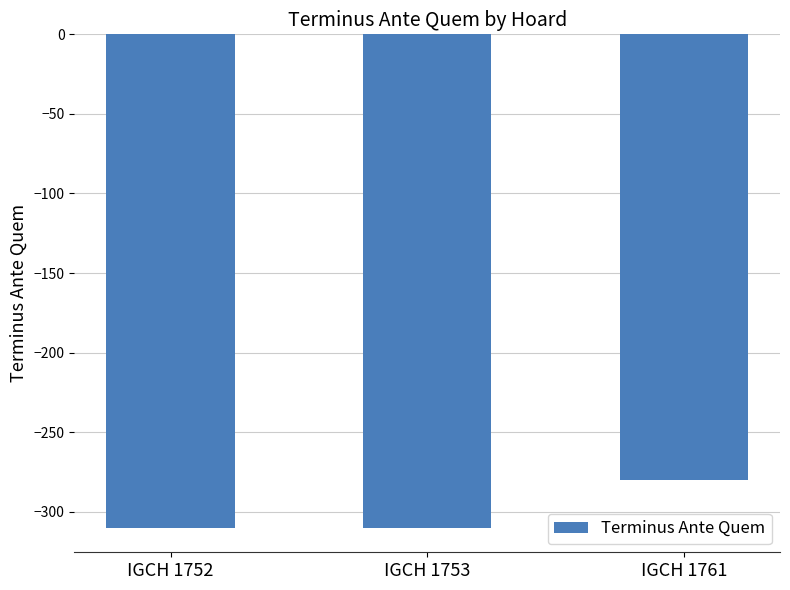

Which category has the highest value across all series?

IGCH 1761